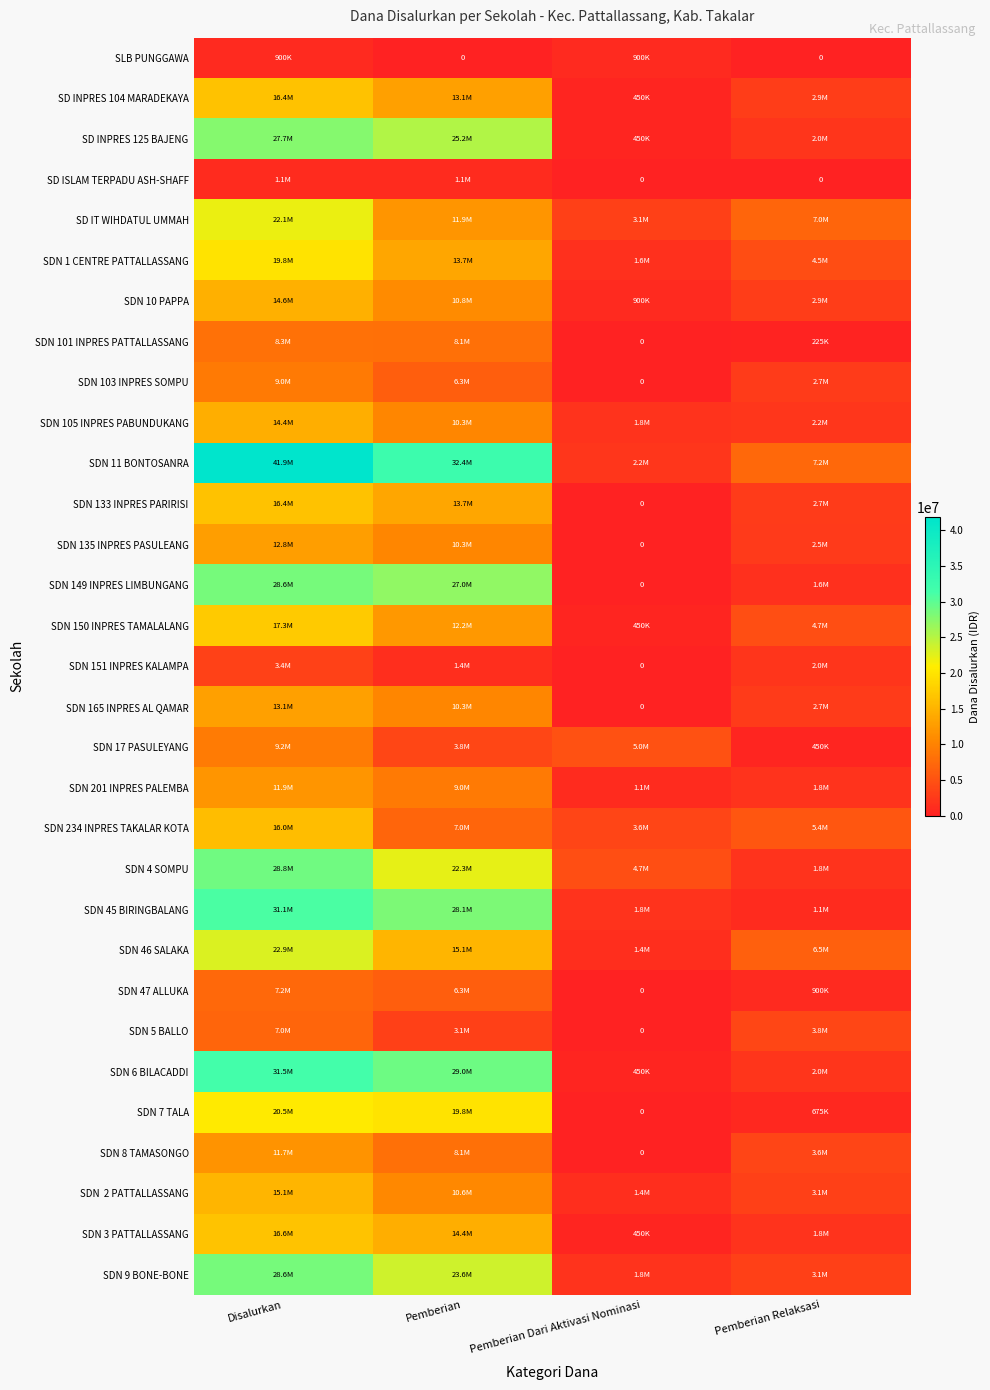

True or false: SD INPRES 104 MARADEKAYA has a value of 6531511 at Disalurkan.

False